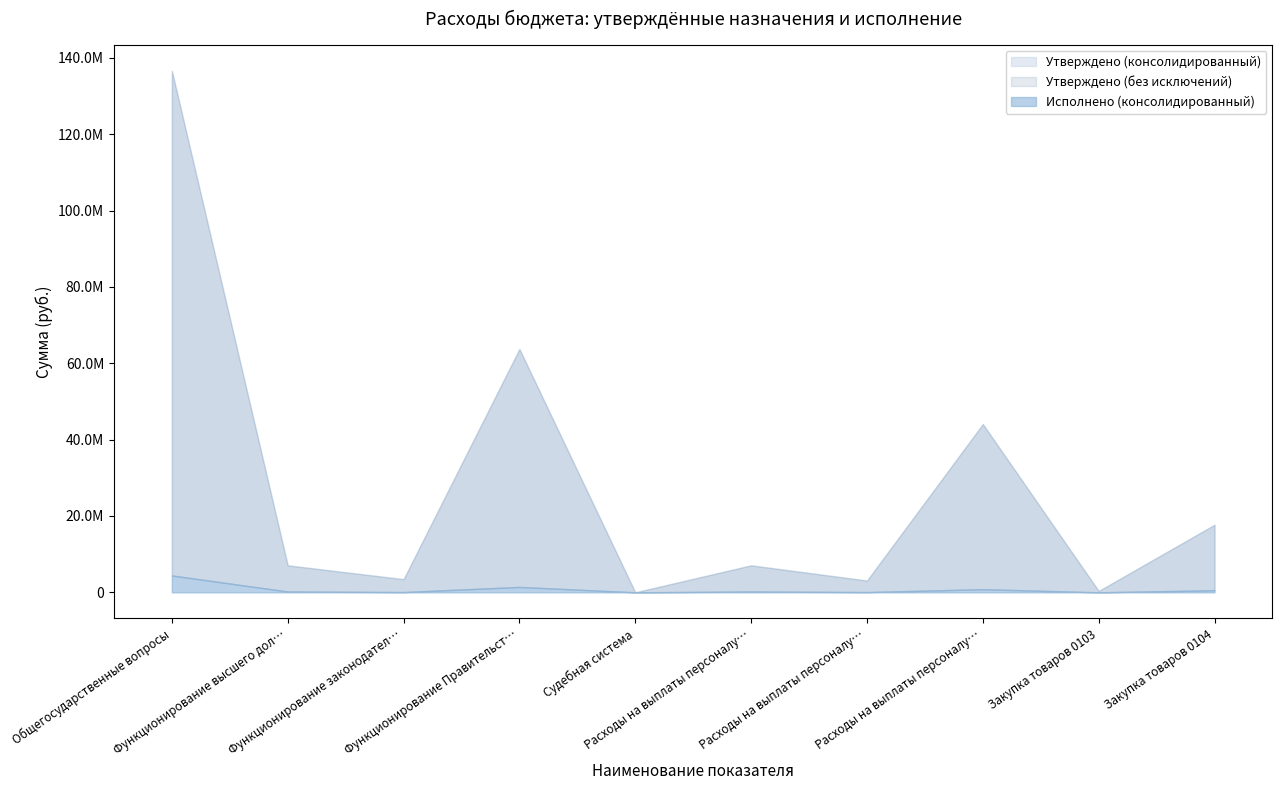

The Исполнено (консолидированный) series shows 212367.7 at Функционирование высшего должностного лица. True or false?

True